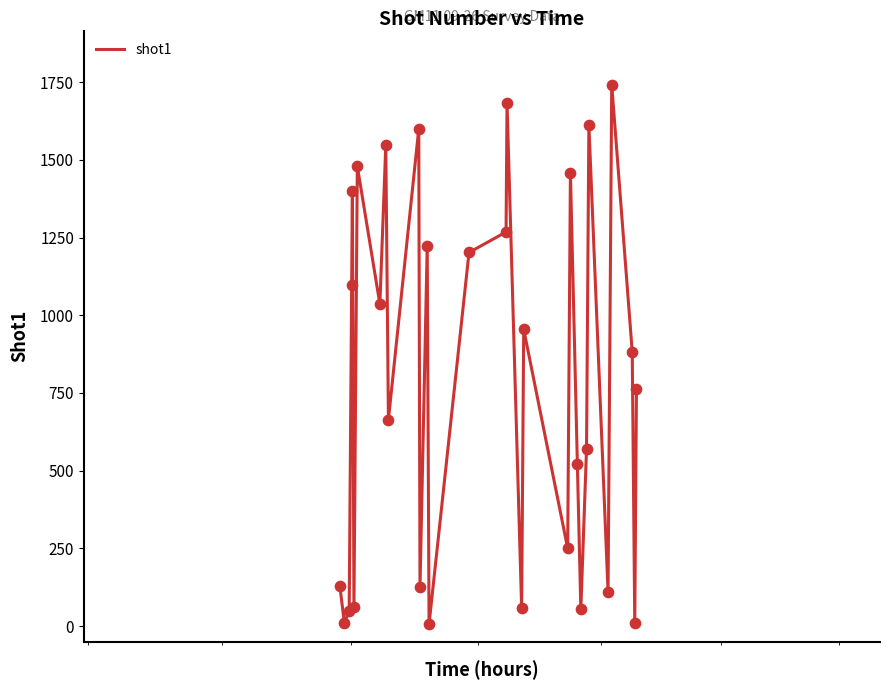

What is the difference between the maximum and minimum values?

1736